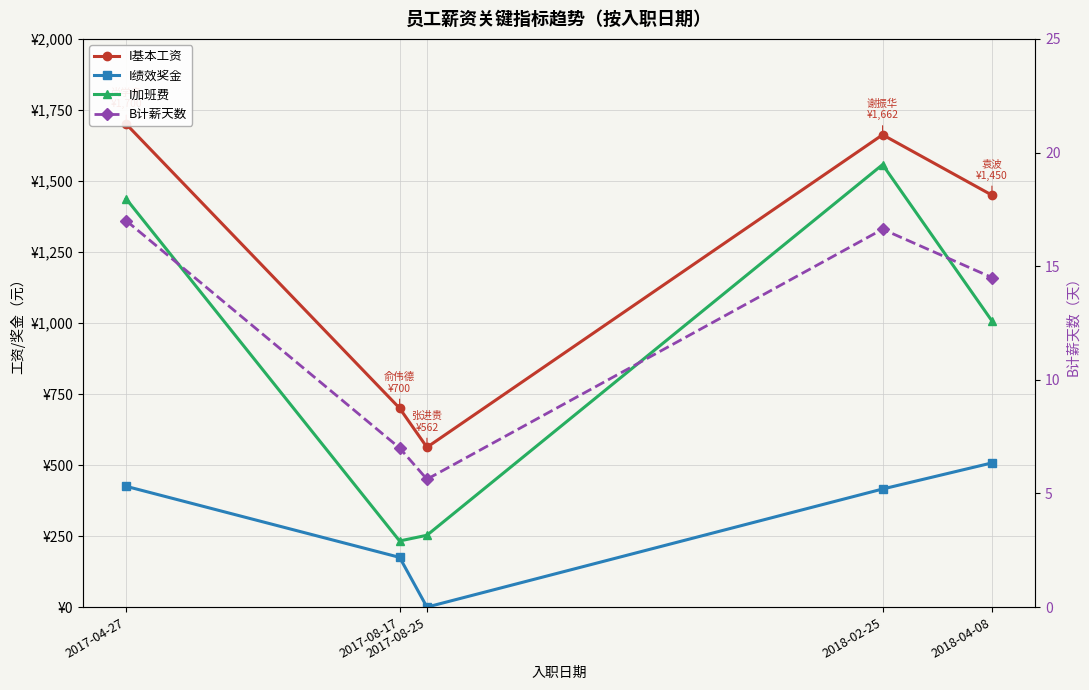

What is the difference between the highest and lowest values at 2017-08-25?

562.5